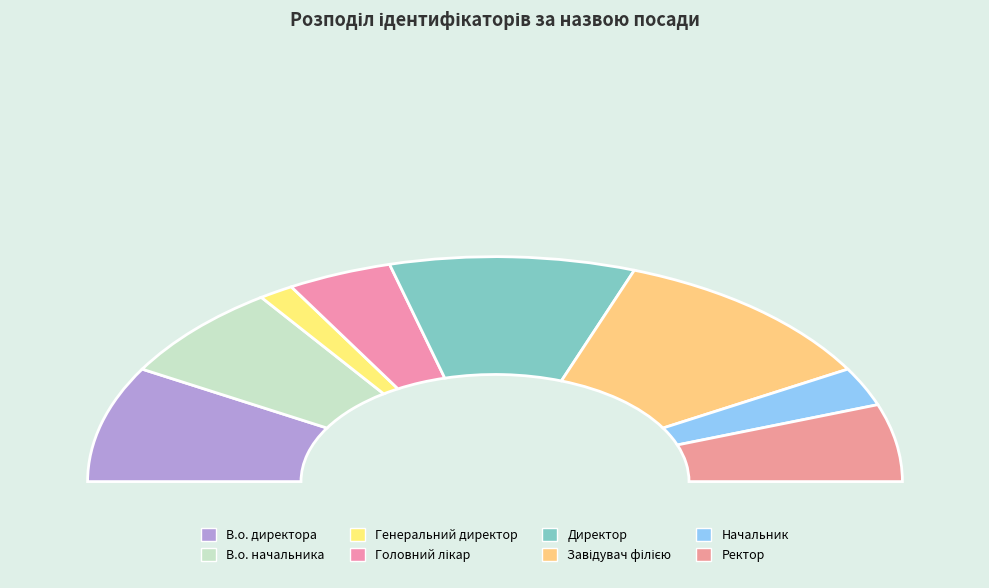

True or false: В.о. начальника accounts for 1% of the total.

False